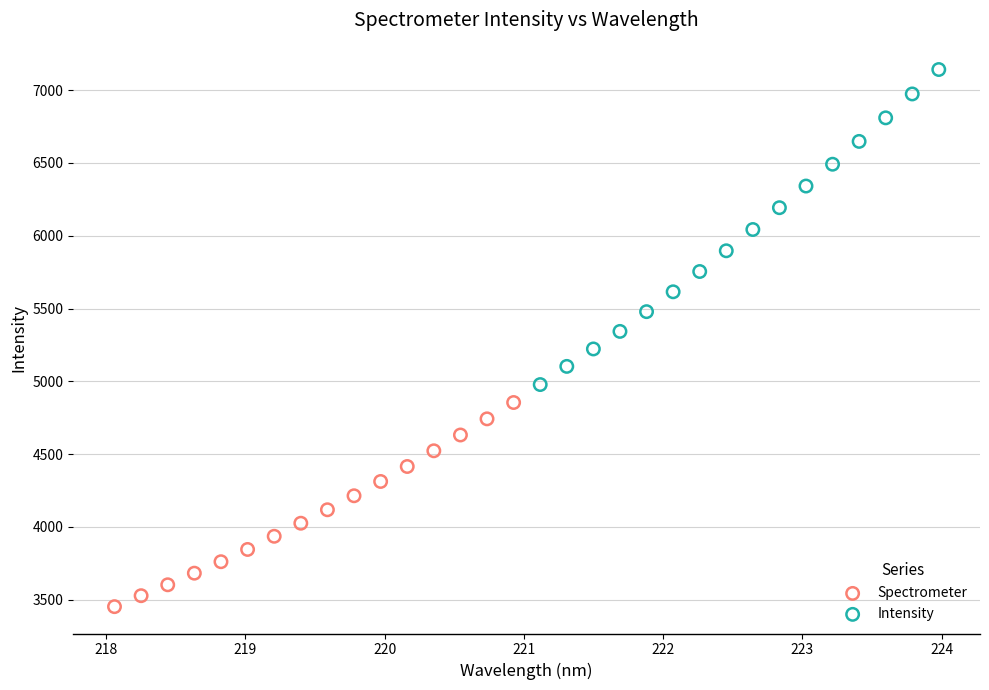

Which series reaches the minimum Y coordinate?

Spectrometer